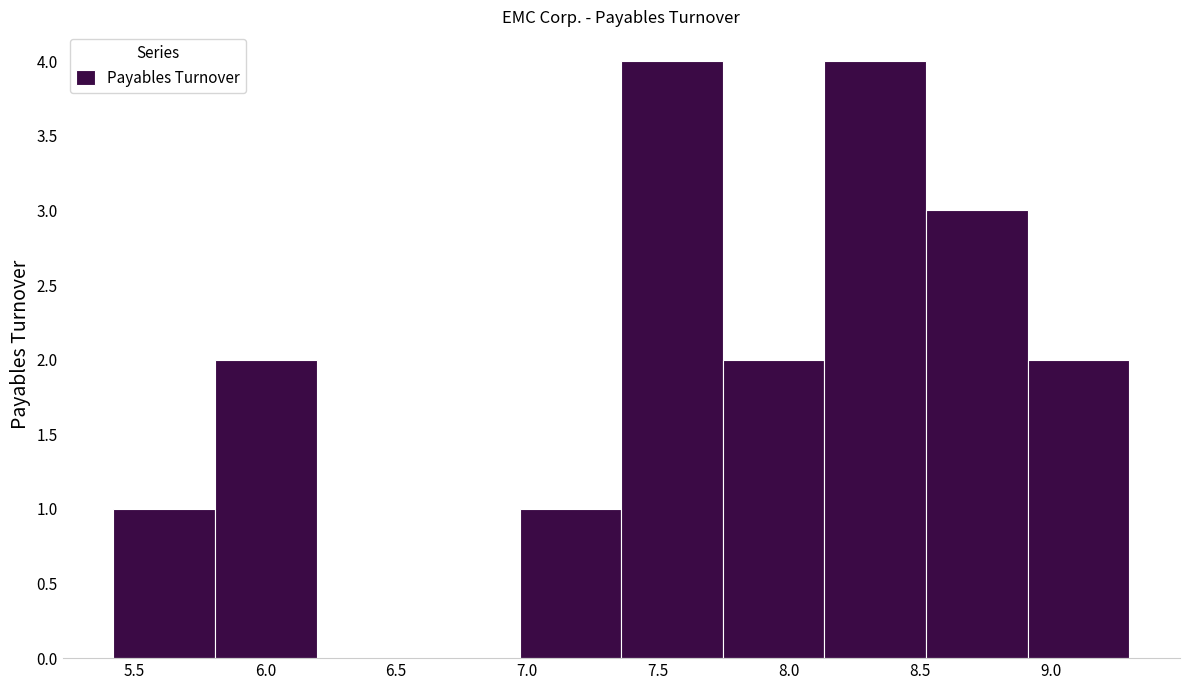

How tall is the bar that spans 7.75 to 8.15 on the x-axis? Neither the bar edges nor the heights are printed on the chart, so give them approximately, as read against the axes.

2